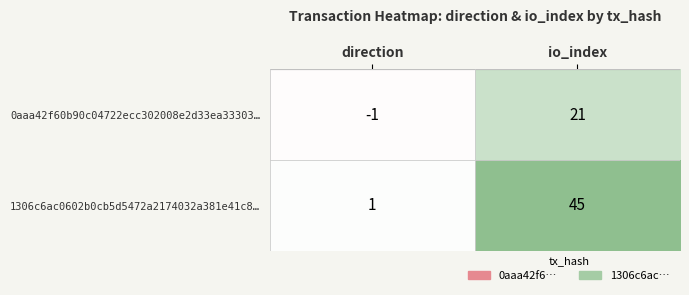

What is the spread (max minus min) of values at io_index?

24